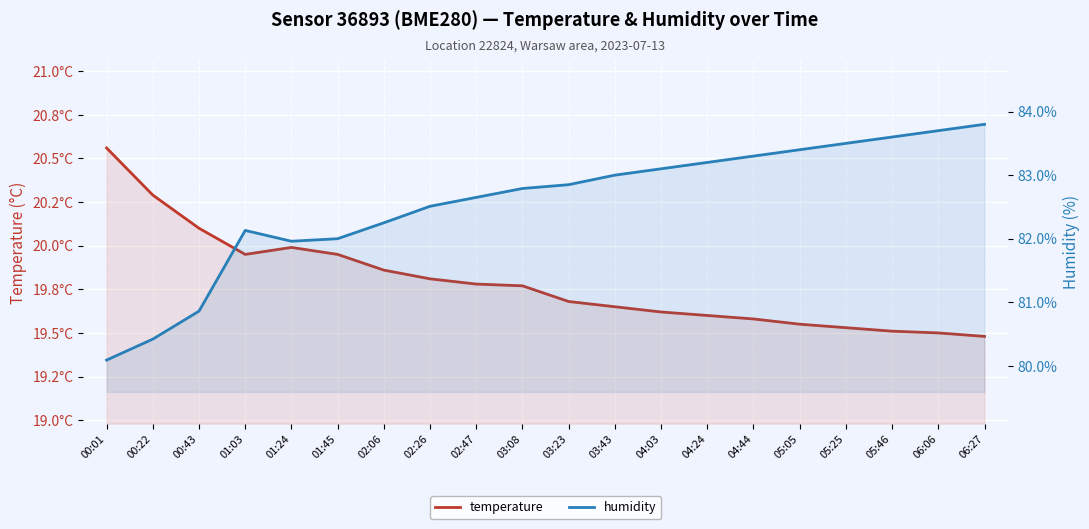

What is the sum of all temperature values?

395.8